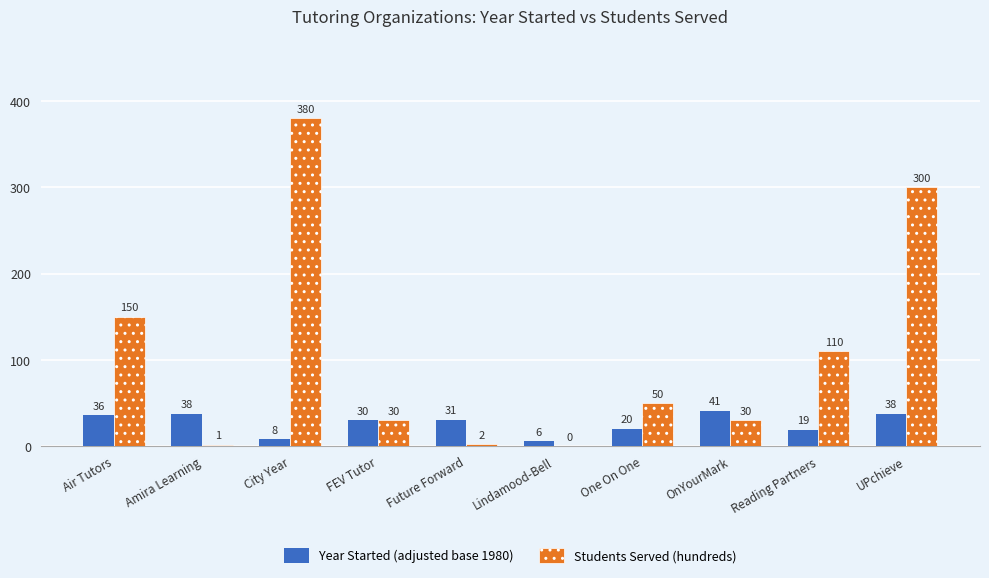

At which category is the sum across all series the highest?

City Year